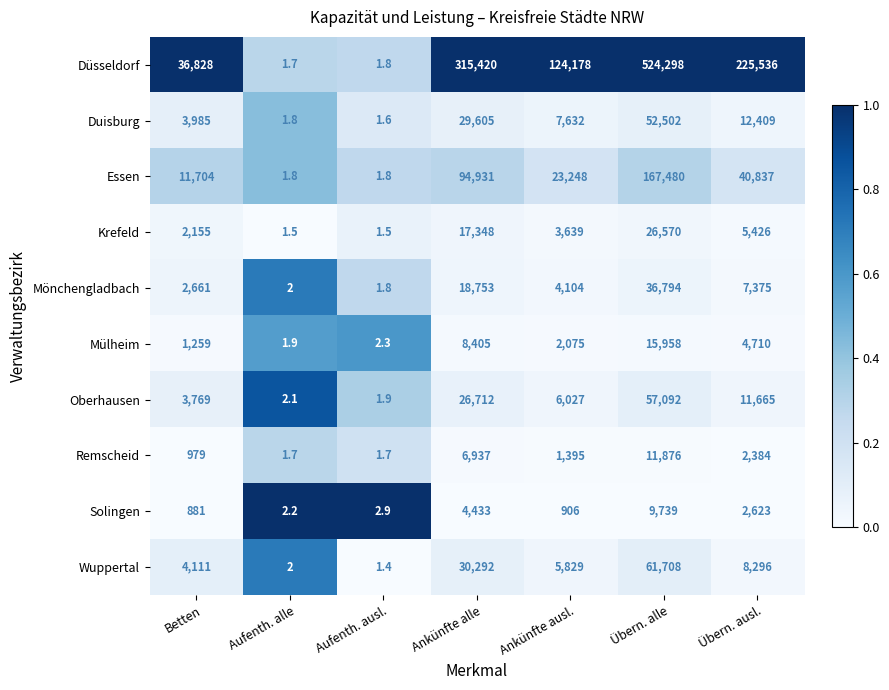

Which series has the largest total across all categories?

Düsseldorf